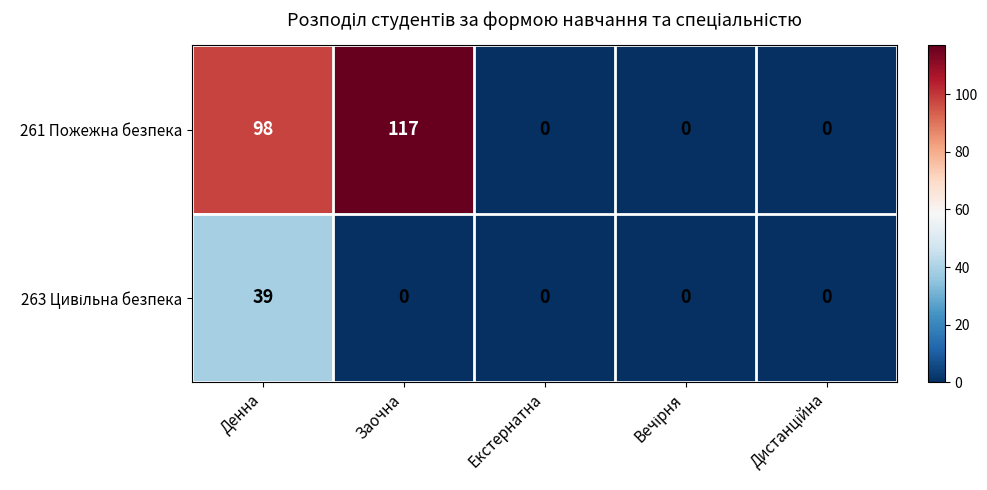

Which series has the widest spread of values?

261 Пожежна безпека